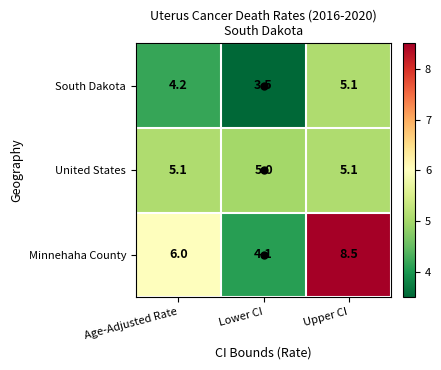

How many values in the United States series exceed 5?

2